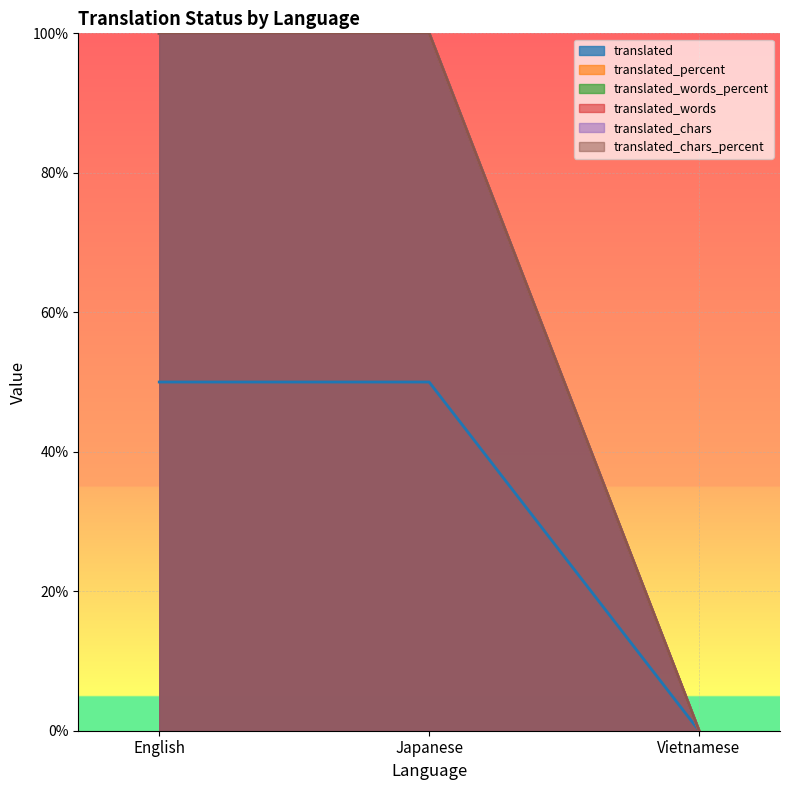

What is the label of the 1st point from the right?

Vietnamese